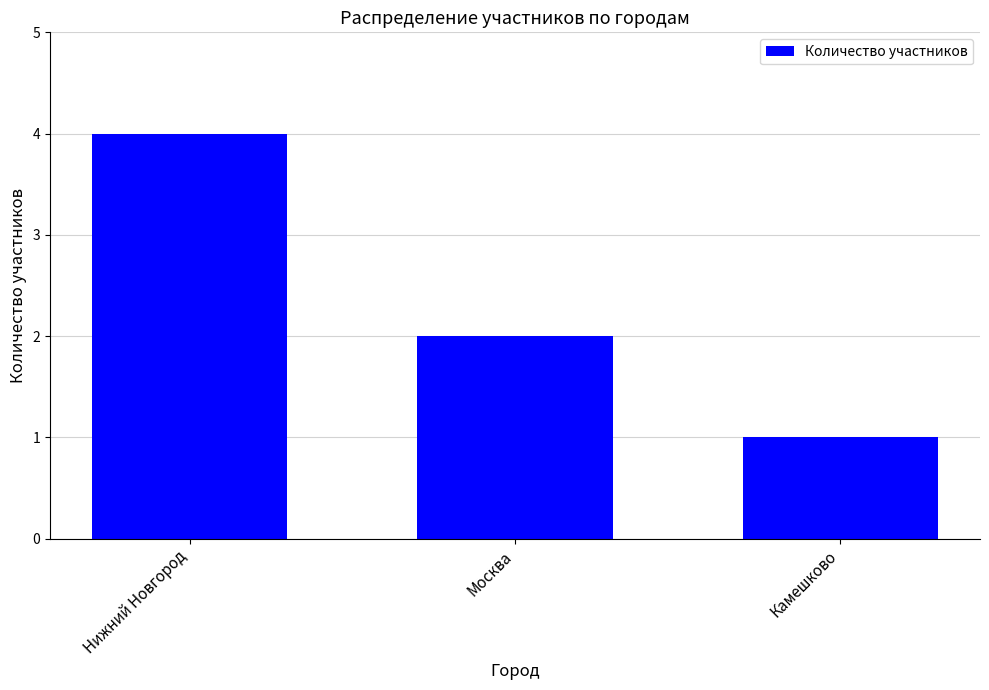

How many bars are there in total?

3